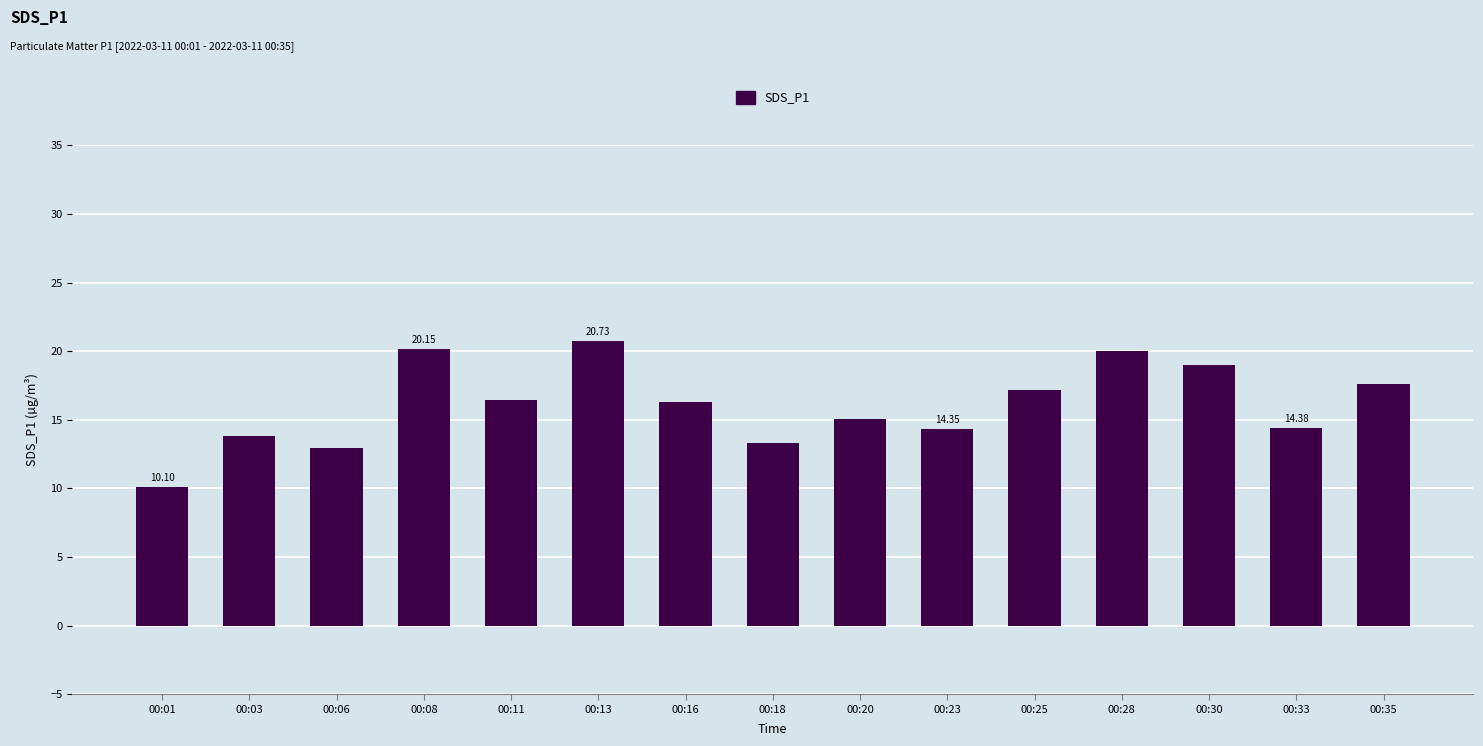

What is the ratio of the value at 00:33 to the value at 00:03?

1.0